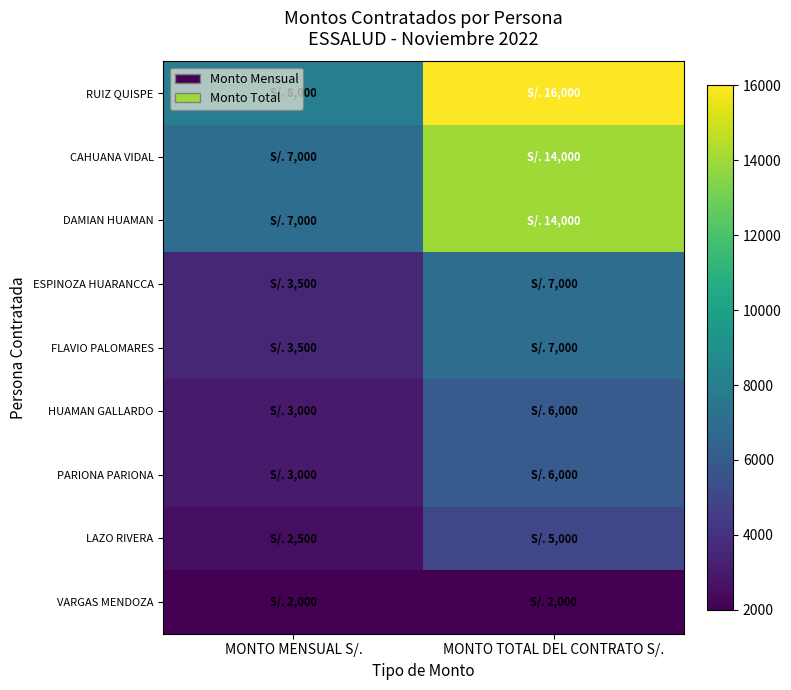

Rank the series at MONTO MENSUAL S/. from highest to lowest value.

RUIZ QUISPE, CAHUANA VIDAL, DAMIAN HUAMAN, ESPINOZA HUARANCCA, FLAVIO PALOMARES, HUAMAN GALLARDO, PARIONA PARIONA, LAZO RIVERA, VARGAS MENDOZA